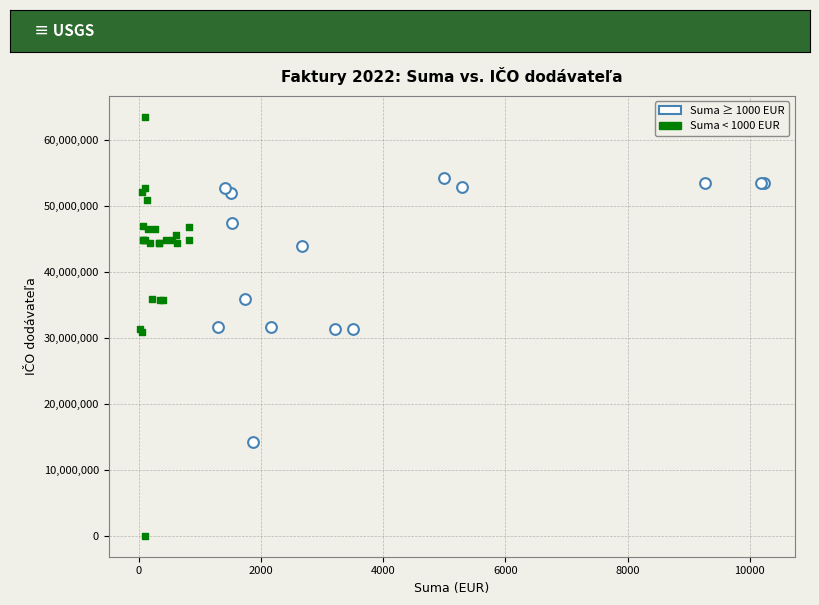

Which series has the widest spread of Y values?

Suma < 1000 EUR